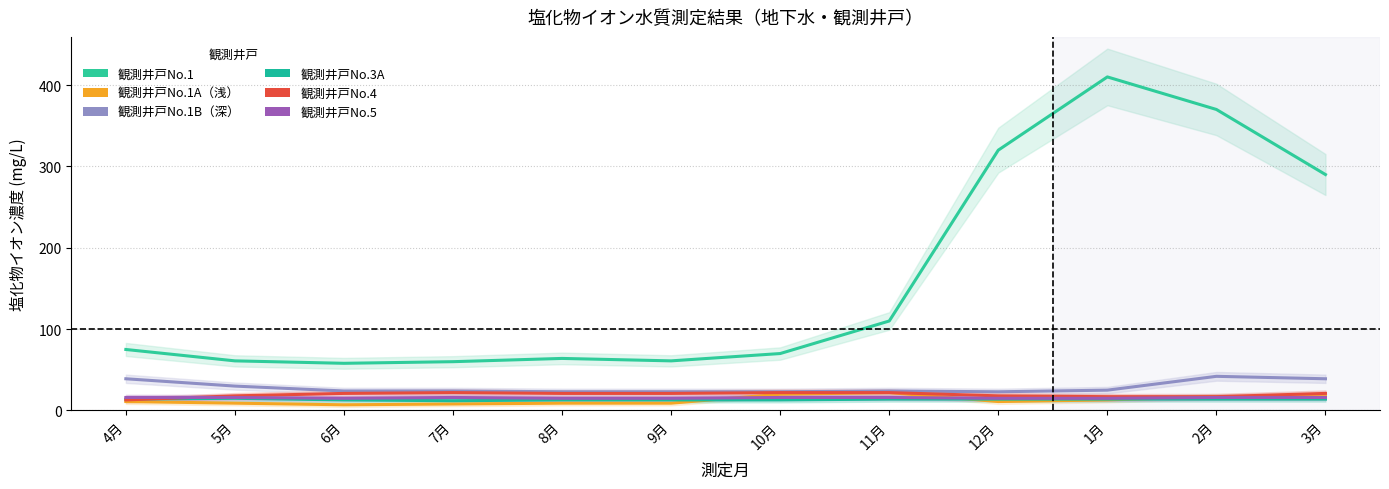

Between 6月 and 11月, which series saw the biggest shift?

観測井戸No.1